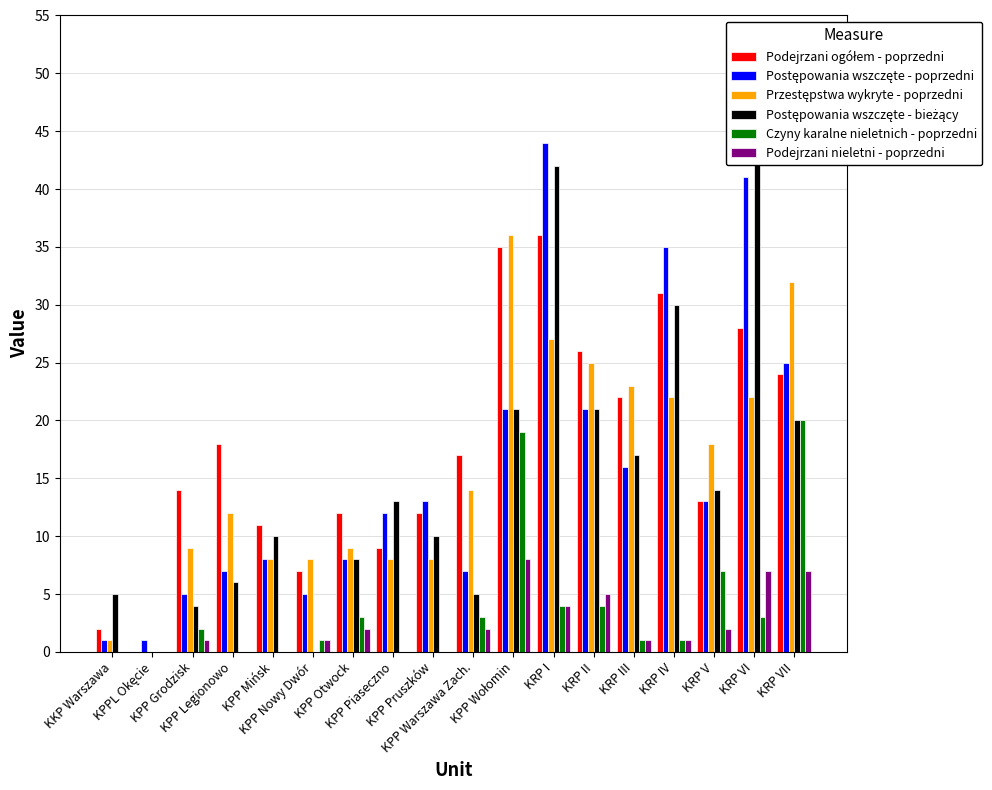

What is the sum of the Podejrzani nieletni - poprzedni values at KPPL Okęcie and KPP Nowy Dwór?

1